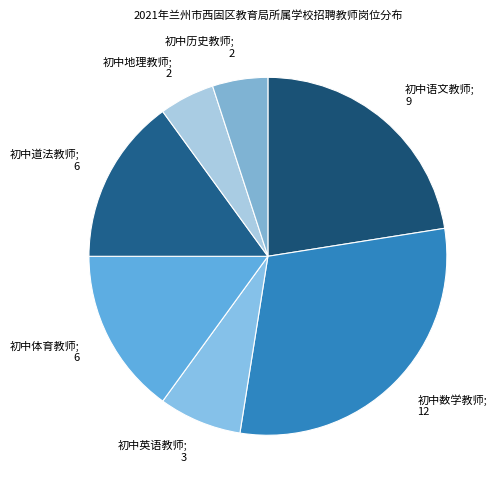

Is there any slice that represents more than half of the pie?

No